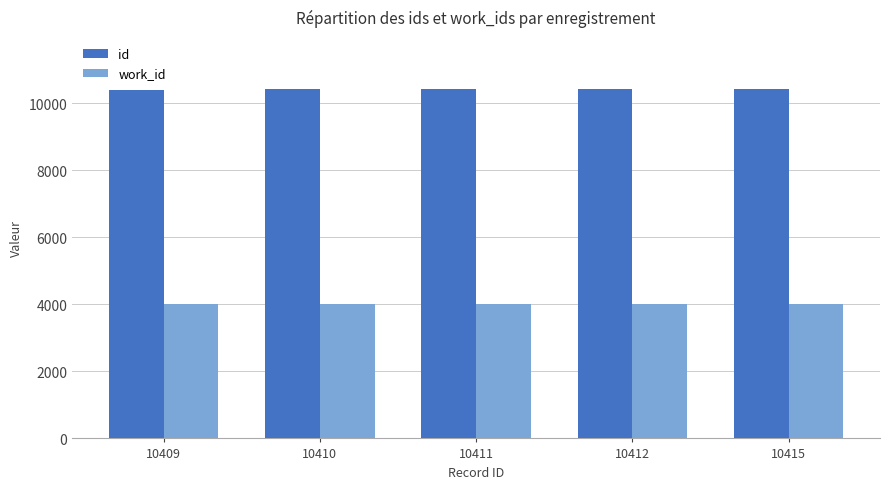

True or false: work_id has a value of 4020 at 10412.

True